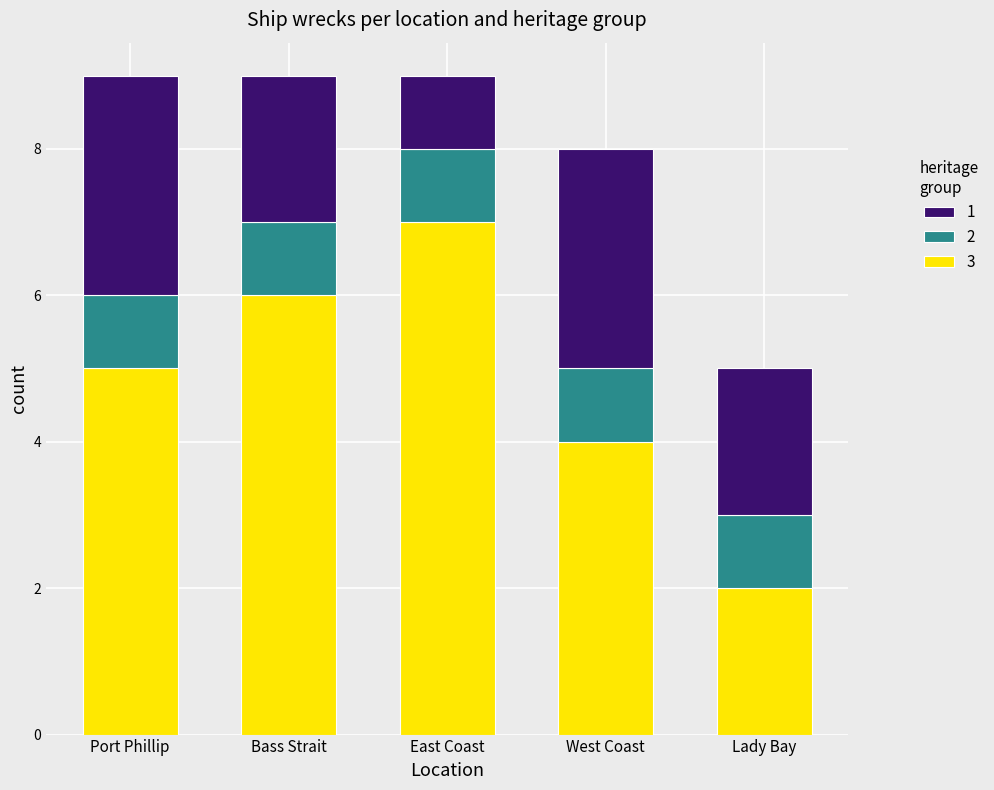

Count the number of data series in this chart.

3